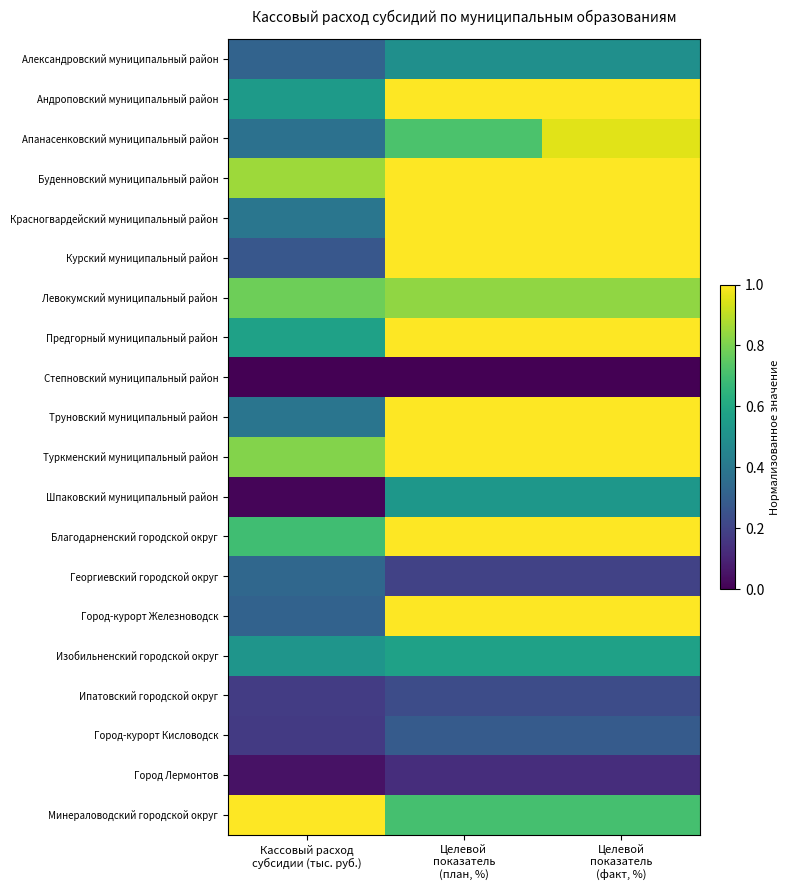

Reading left to right, extract all data points from this chart.

Александровский муниципальный район: Кассовый расход
субсидии (тыс. руб.)=0.3	Целевой
показатель
(план, %)=0.5	Целевой
показатель
(факт, %)=0.5
Андроповский муниципальный район: Кассовый расход
субсидии (тыс. руб.)=0.5	Целевой
показатель
(план, %)=1.0	Целевой
показатель
(факт, %)=1.0
Апанасенковский муниципальный район: Кассовый расход
субсидии (тыс. руб.)=0.4	Целевой
показатель
(план, %)=0.7	Целевой
показатель
(факт, %)=1.0
Буденновский муниципальный район: Кассовый расход
субсидии (тыс. руб.)=0.9	Целевой
показатель
(план, %)=1.0	Целевой
показатель
(факт, %)=1.0
Красногвардейский муниципальный район: Кассовый расход
субсидии (тыс. руб.)=0.4	Целевой
показатель
(план, %)=1.0	Целевой
показатель
(факт, %)=1.0
Курский муниципальный район: Кассовый расход
субсидии (тыс. руб.)=0.3	Целевой
показатель
(план, %)=1.0	Целевой
показатель
(факт, %)=1.0
Левокумский муниципальный район: Кассовый расход
субсидии (тыс. руб.)=0.8	Целевой
показатель
(план, %)=0.8	Целевой
показатель
(факт, %)=0.8
Предгорный муниципальный район: Кассовый расход
субсидии (тыс. руб.)=0.6	Целевой
показатель
(план, %)=1.0	Целевой
показатель
(факт, %)=1.0
Степновский муниципальный район: Кассовый расход
субсидии (тыс. руб.)=0.0	Целевой
показатель
(план, %)=0.0	Целевой
показатель
(факт, %)=0.0
Труновский муниципальный район: Кассовый расход
субсидии (тыс. руб.)=0.4	Целевой
показатель
(план, %)=1.0	Целевой
показатель
(факт, %)=1.0
Туркменский муниципальный район: Кассовый расход
субсидии (тыс. руб.)=0.8	Целевой
показатель
(план, %)=1.0	Целевой
показатель
(факт, %)=1.0
Шпаковский муниципальный район: Кассовый расход
субсидии (тыс. руб.)=0.0	Целевой
показатель
(план, %)=0.5	Целевой
показатель
(факт, %)=0.5
Благодарненский городской округ: Кассовый расход
субсидии (тыс. руб.)=0.7	Целевой
показатель
(план, %)=1.0	Целевой
показатель
(факт, %)=1.0
Георгиевский городской округ: Кассовый расход
субсидии (тыс. руб.)=0.3	Целевой
показатель
(план, %)=0.2	Целевой
показатель
(факт, %)=0.2
Город-курорт Железноводск: Кассовый расход
субсидии (тыс. руб.)=0.3	Целевой
показатель
(план, %)=1.0	Целевой
показатель
(факт, %)=1.0
Изобильненский городской округ: Кассовый расход
субсидии (тыс. руб.)=0.5	Целевой
показатель
(план, %)=0.6	Целевой
показатель
(факт, %)=0.6
Ипатовский городской округ: Кассовый расход
субсидии (тыс. руб.)=0.2	Целевой
показатель
(план, %)=0.2	Целевой
показатель
(факт, %)=0.2
Город-курорт Кисловодск: Кассовый расход
субсидии (тыс. руб.)=0.2	Целевой
показатель
(план, %)=0.3	Целевой
показатель
(факт, %)=0.3
Город Лермонтов: Кассовый расход
субсидии (тыс. руб.)=0.0	Целевой
показатель
(план, %)=0.1	Целевой
показатель
(факт, %)=0.1
Минераловодский городской округ: Кассовый расход
субсидии (тыс. руб.)=1.0	Целевой
показатель
(план, %)=0.7	Целевой
показатель
(факт, %)=0.7